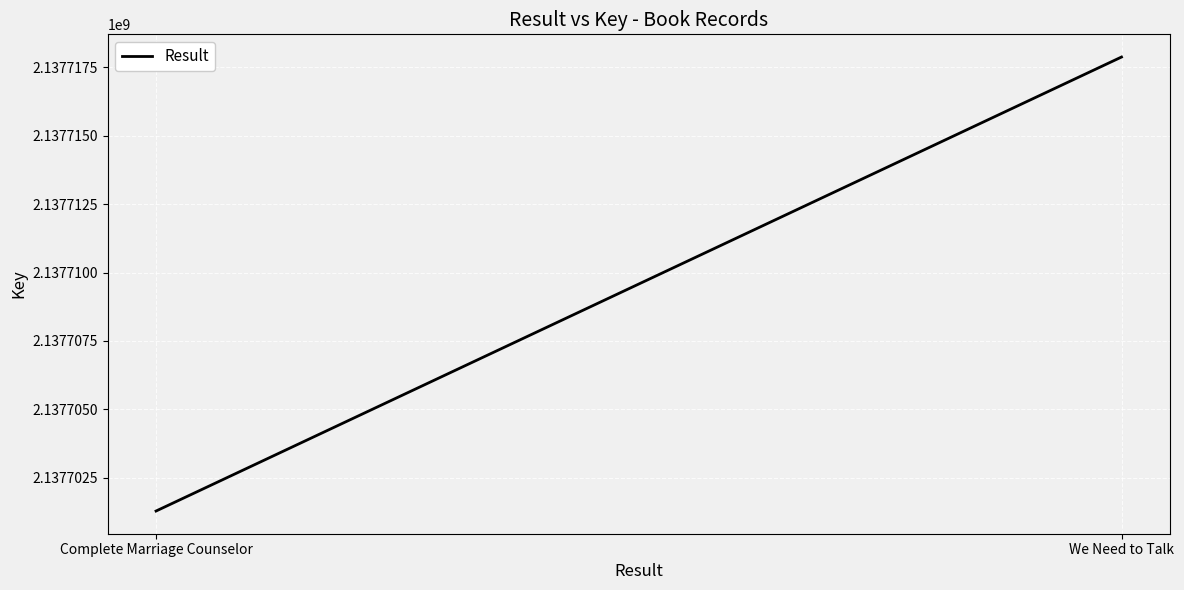

What is the sum of all values?

4275419158